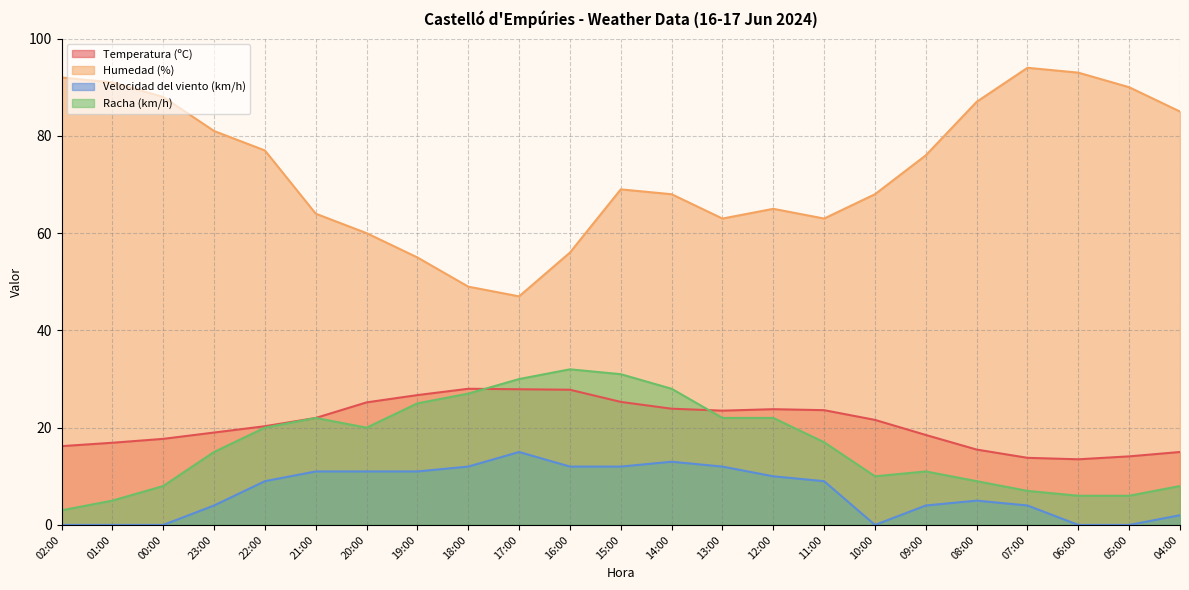

In Humedad (%), how many points are lower than both neighbors (excluding endpoints)?

3